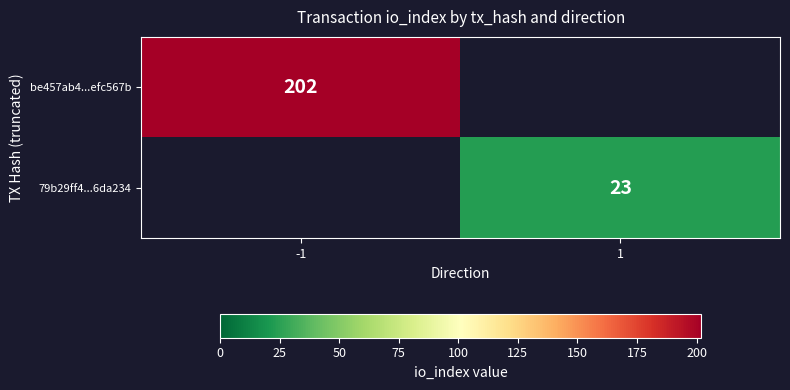

What is the greatest value displayed?

202.0